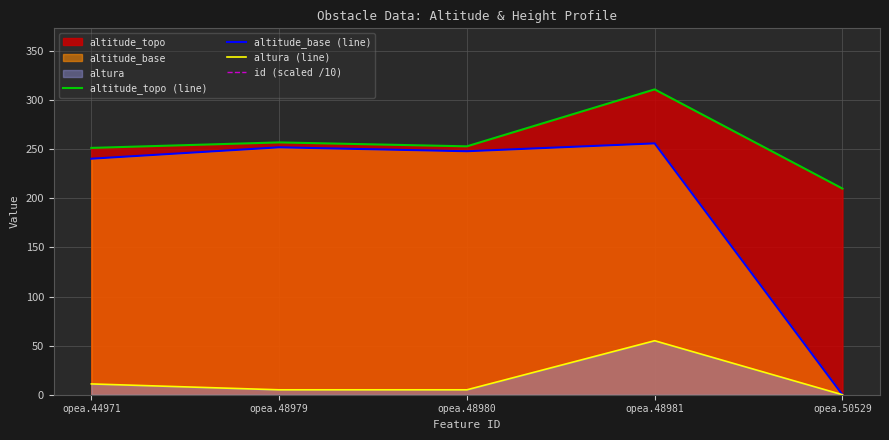

How many data points in altura (line) are less than 5?

1